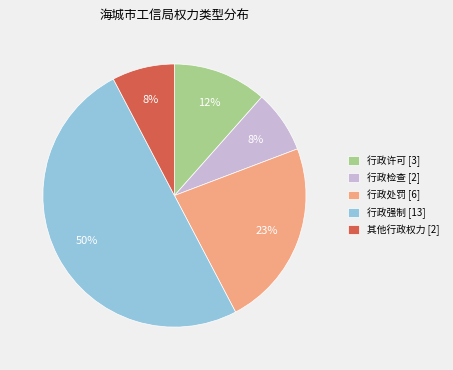

Combined, do 其他行政权力 [2] and 行政处罚 [6] account for over 50%?

No